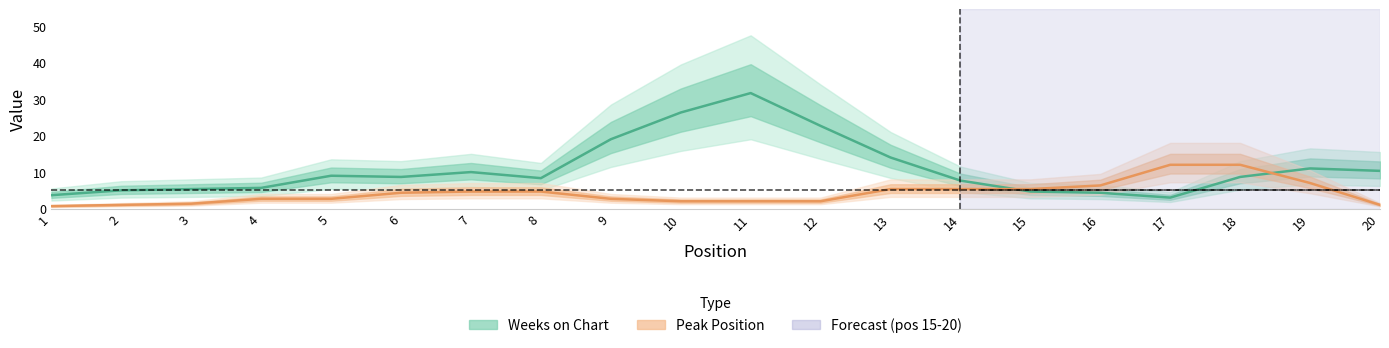

How many lines are shown in the chart?

2